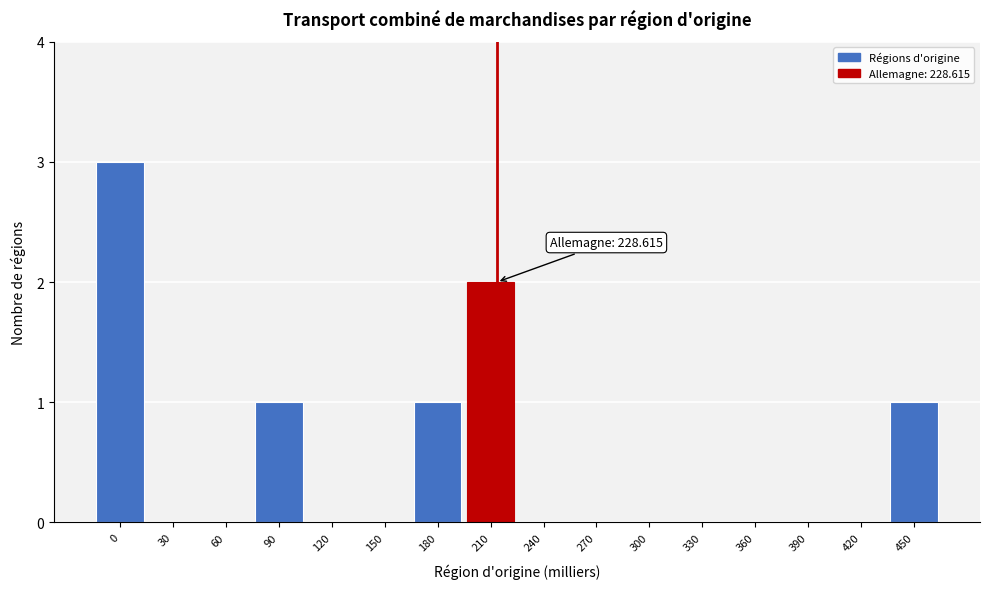

Reading left to right, what are all the values shown in this chart?

0=3	30=0	60=0	90=1	120=0	150=0	180=1	210=2	240=0	270=0	300=0	330=0	360=0	390=0	420=0	450=1